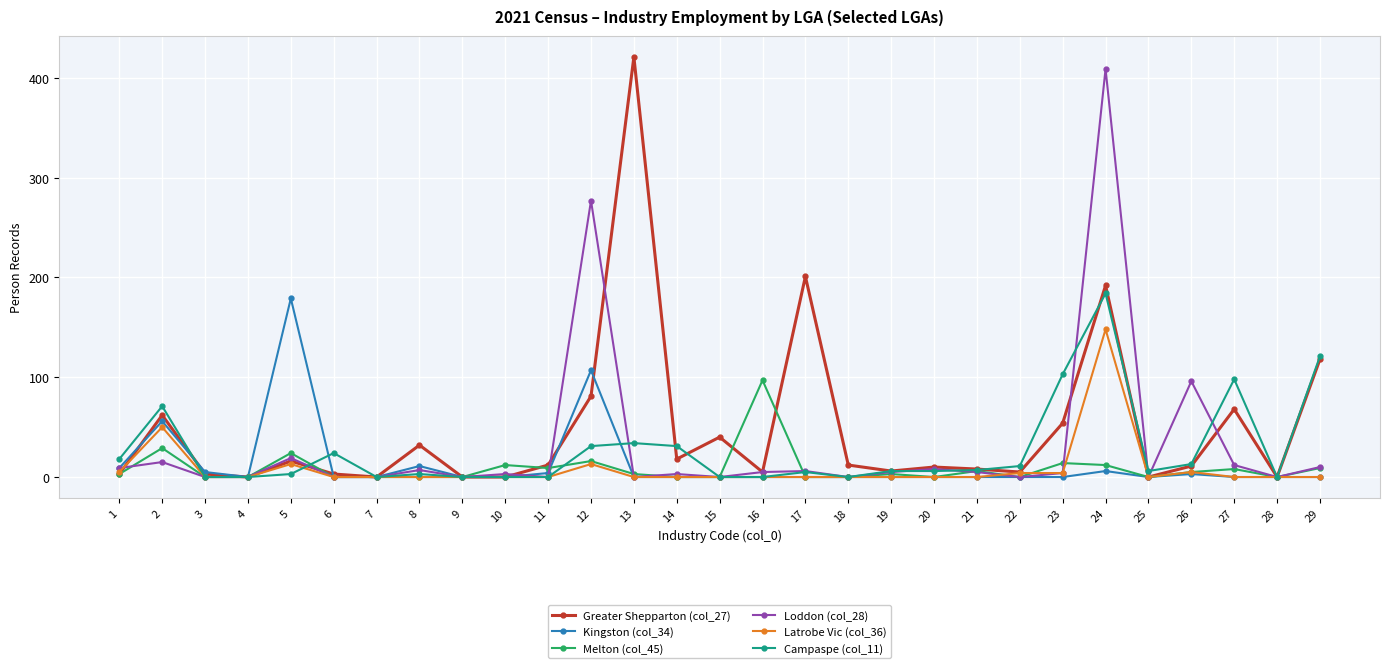

True or false: Greater Shepparton (col_27) has a value of 118 at 29.

True